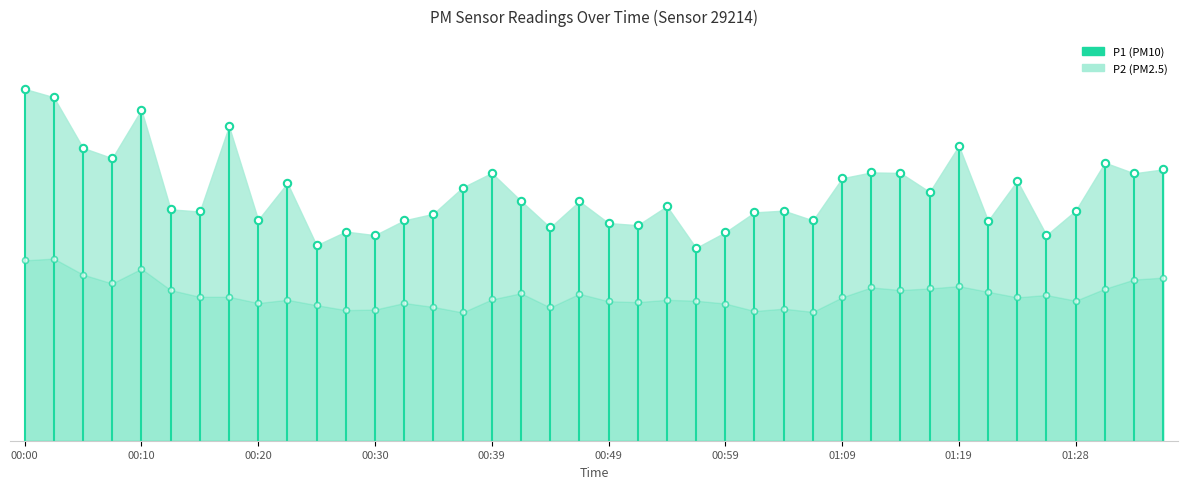

Approximately how many times larger is the value at 39 compared to 37?

1.1